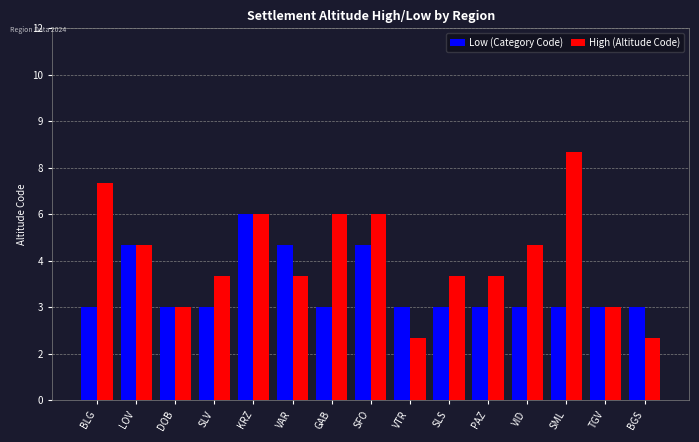

What are all the series names shown in the legend?

Low (Category Code), High (Altitude Code)